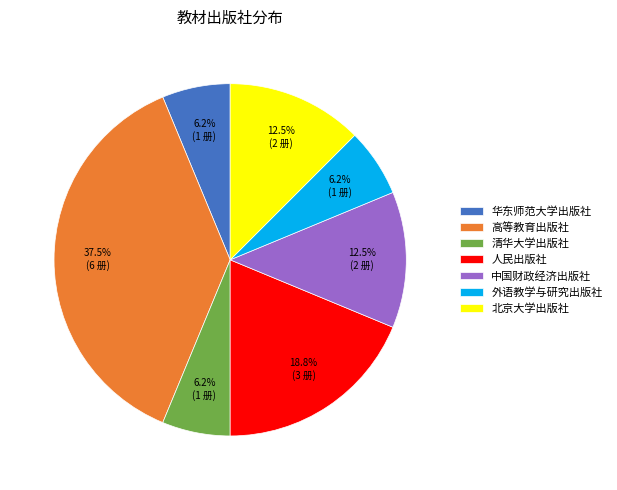

Is it true that 人民出版社 is 19% of the pie?

True